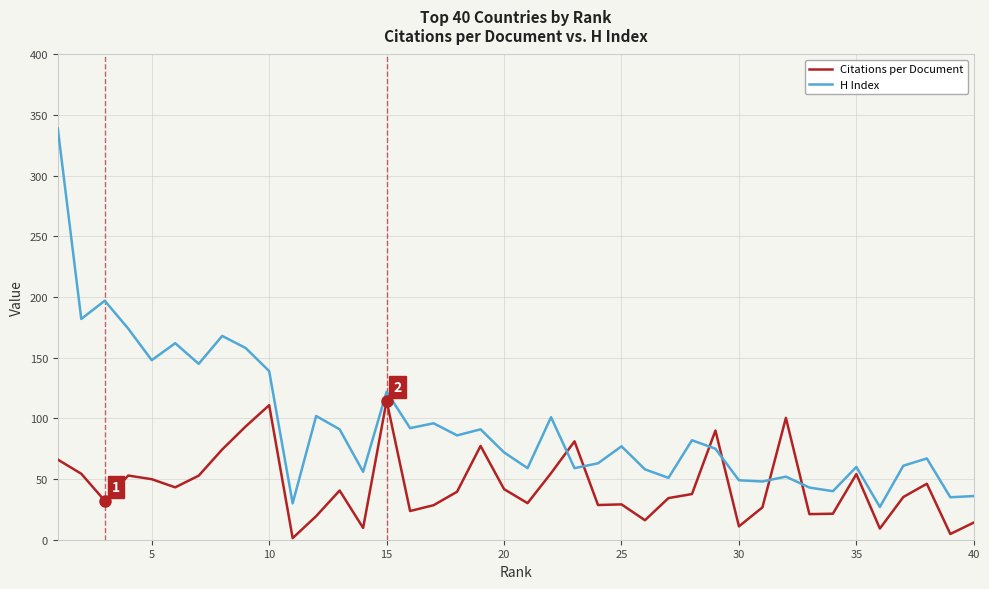

What is the maximum value shown in the chart?

339.0